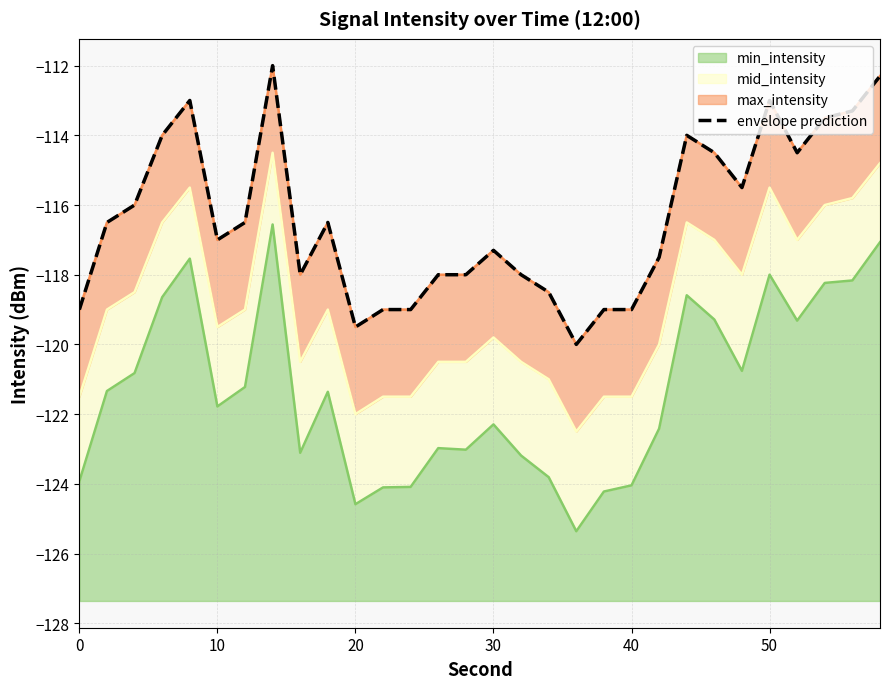

How many lines are shown in the chart?

1